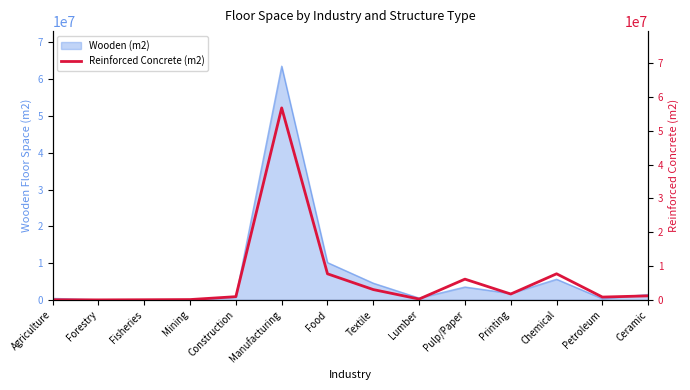

How many interior local peaks (higher than both neighbors) does the data have?

3